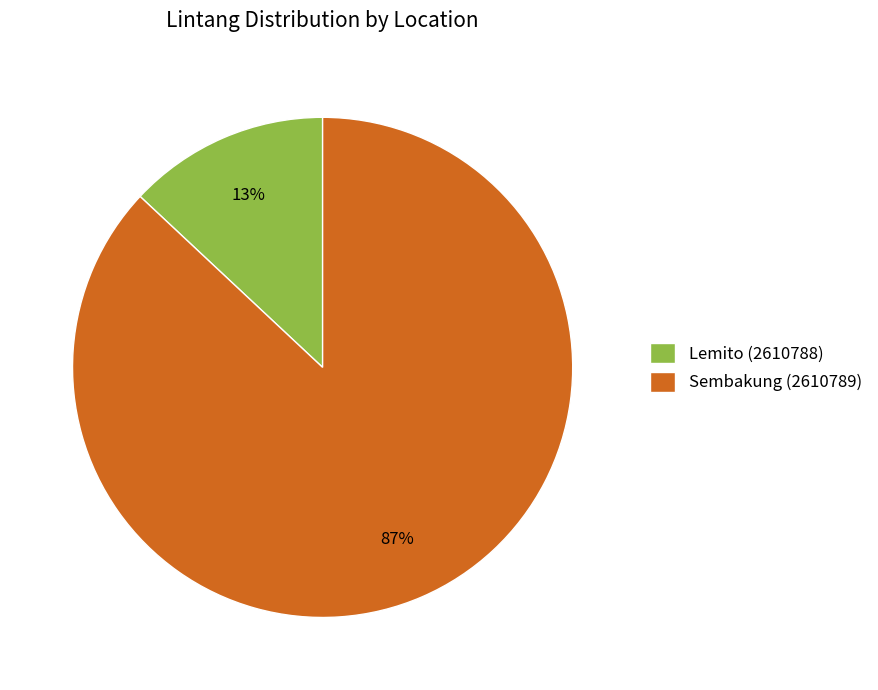

Is it true that Lemito (2610788) is 21% of the pie?

False